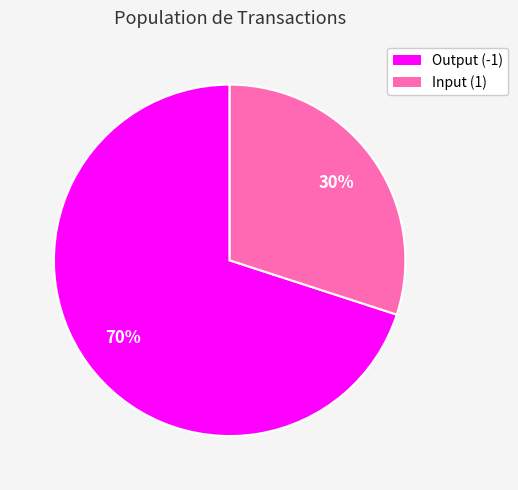

Count the number of slices in the pie.

2